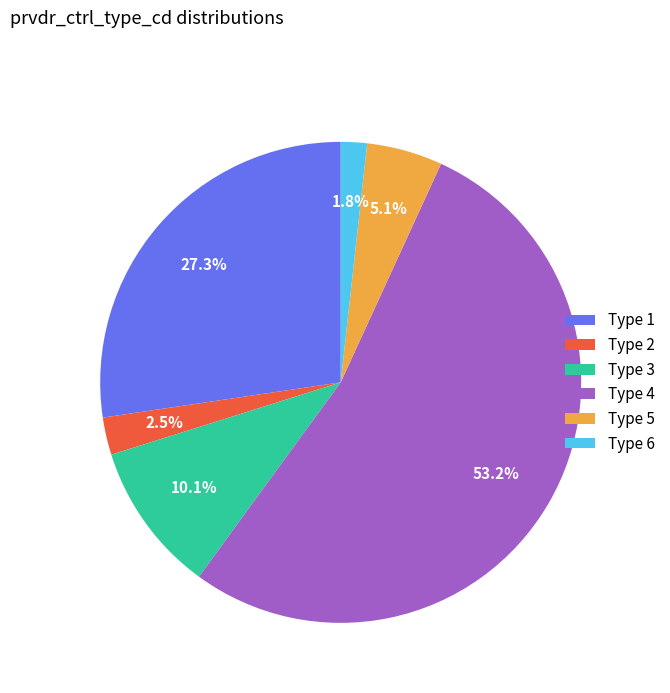

What percentage do Type 6 and Type 3 together represent?

11.9%